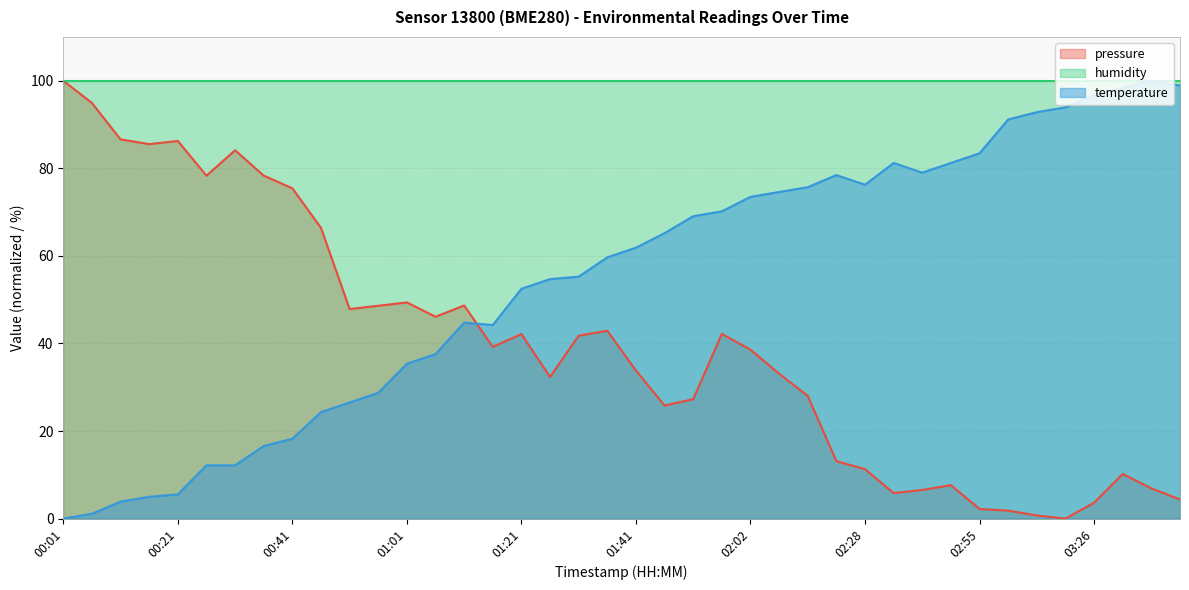

What is the sum of all temperature values?

2179.6